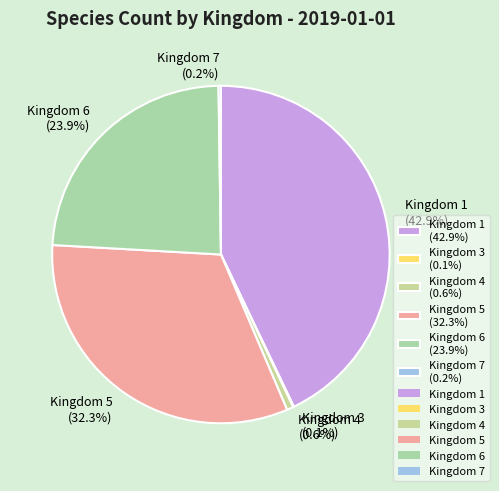

What percentage is the Kingdom 1 slice, to the nearest percent?

43%